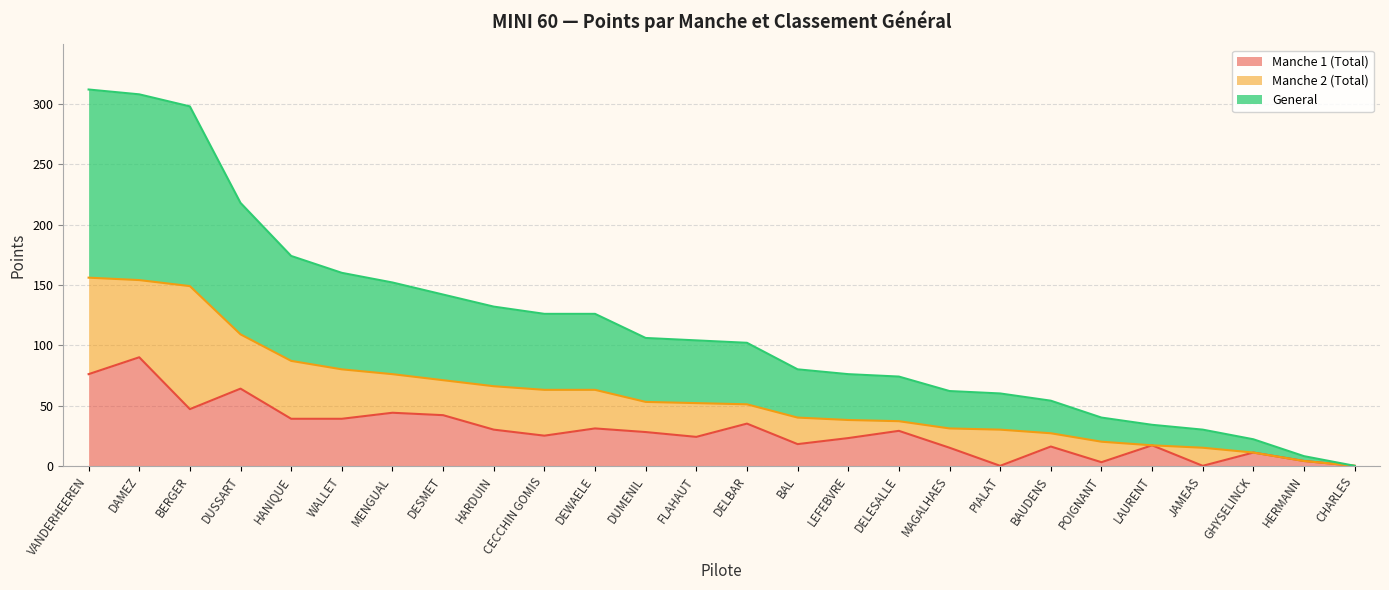

List the labels in order of General value, largest first.

VANDERHEEREN, DAMEZ, BERGER, DUSSART, HANIQUE, WALLET, MENGUAL, DESMET, HARDUIN, CECCHIN GOMIS, DEWAELE, DUMENIL, FLAHAUT, DELBAR, BAL, LEFEBVRE, DELESALLE, MAGALHAES, PIALAT, BAUDENS, POIGNANT, LAURENT, JAMEAS, GHYSELINCK, HERMANN, CHARLES